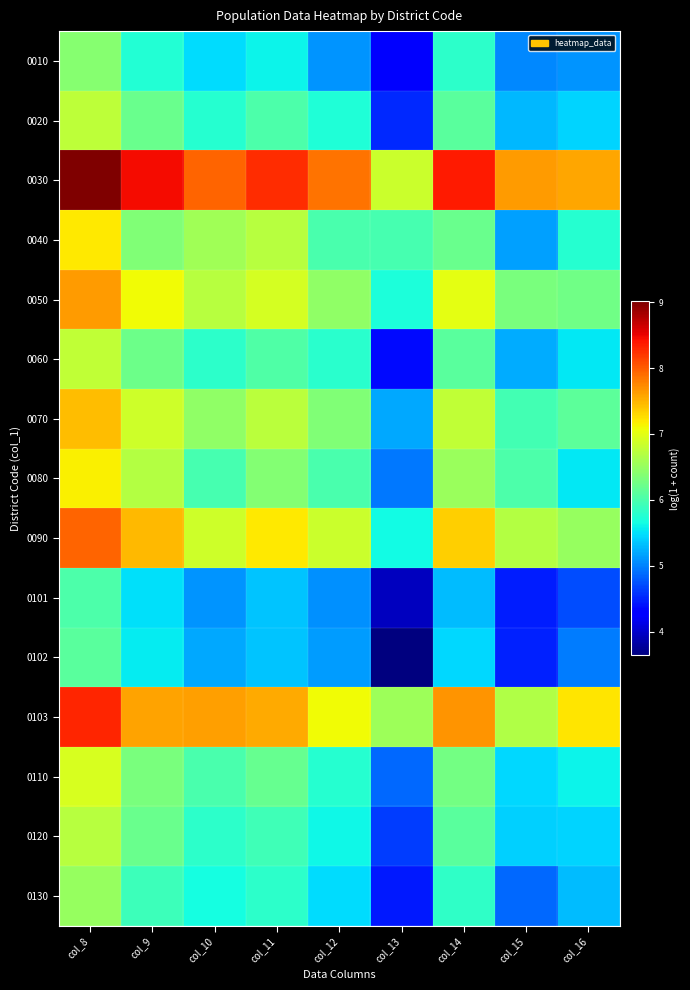

At how many categories does at least one series exceed 5?

9